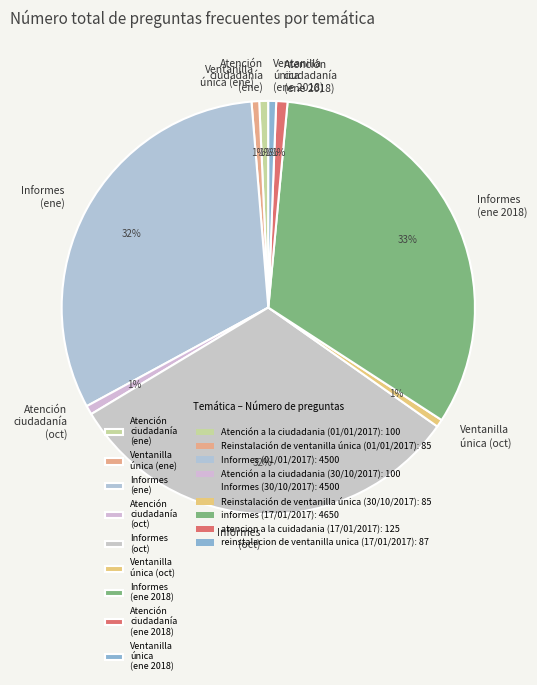

Combined, do Atención ciudadanía (ene) and Ventanilla única (ene 2018) account for over 50%?

No